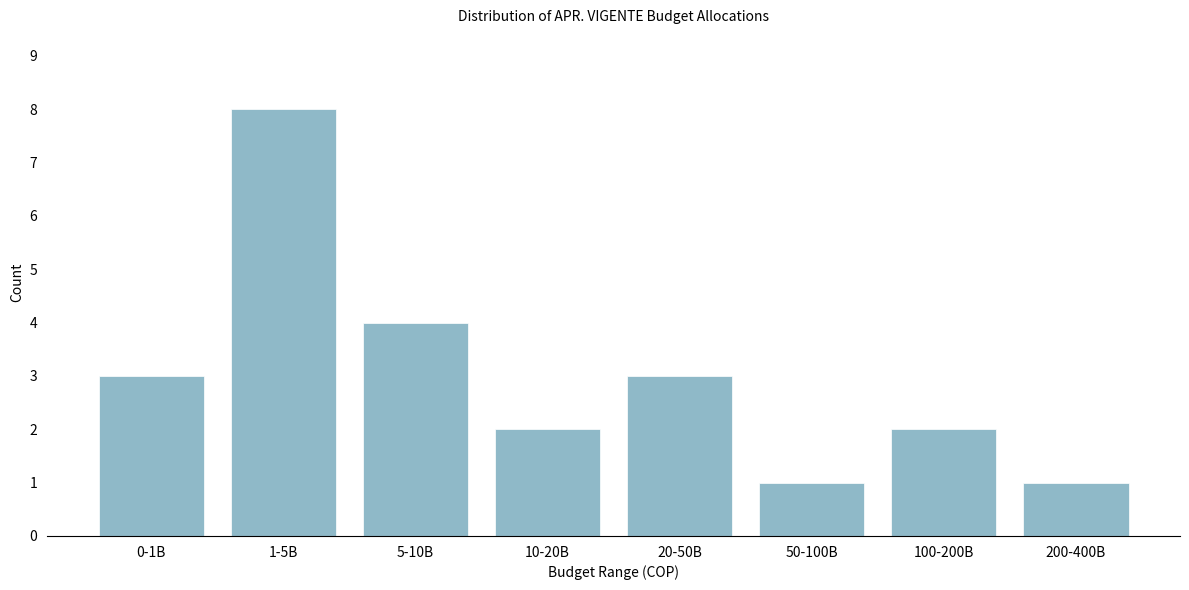

Reading right to left, transcribe all the data shown in this chart.

200-400B=1	100-200B=2	50-100B=1	20-50B=3	10-20B=2	5-10B=4	1-5B=8	0-1B=3